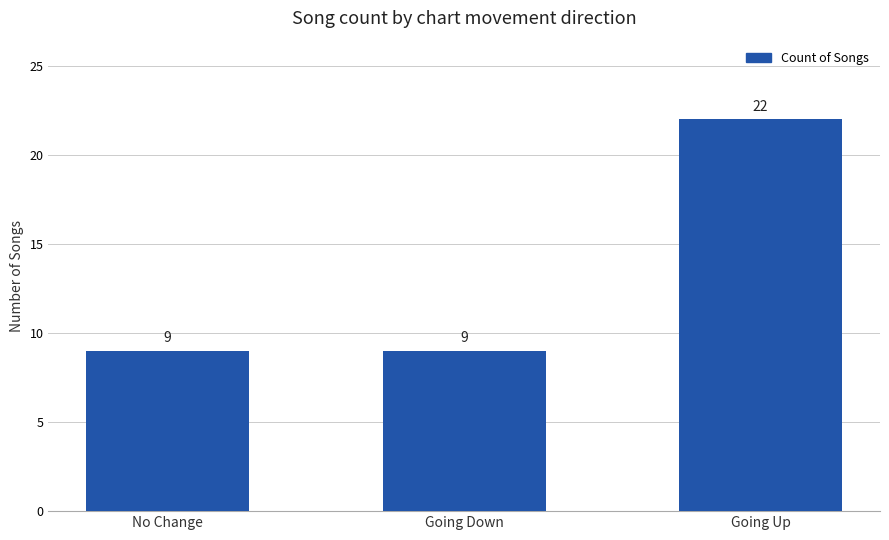

What is the ratio of the value at Going Up to the value at Going Down?

2.4